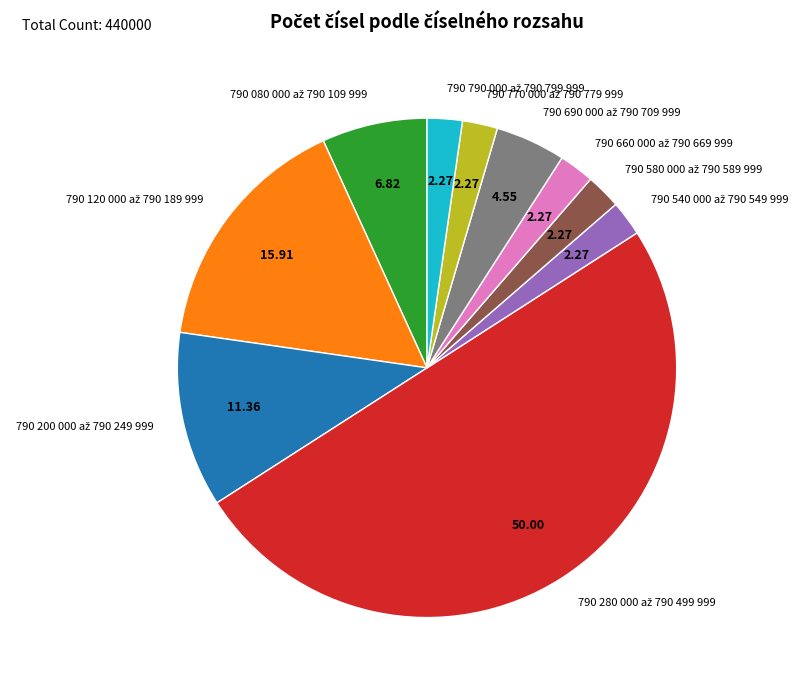

How much of the chart is everything except 790 280 000 až 790 499 999?

50.0%